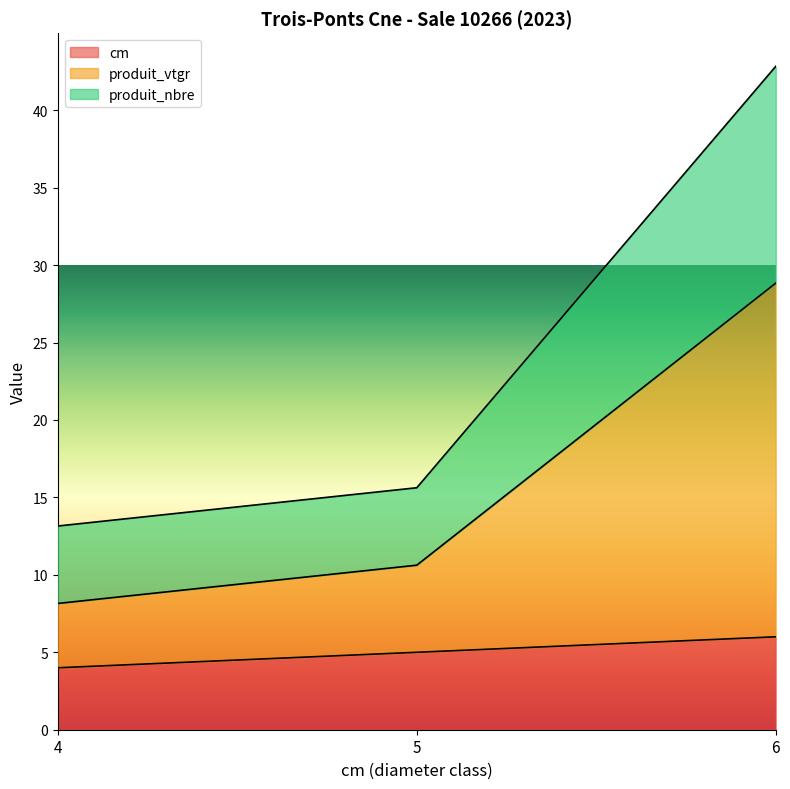

Which series has the largest range (max minus min)?

produit_vtgr